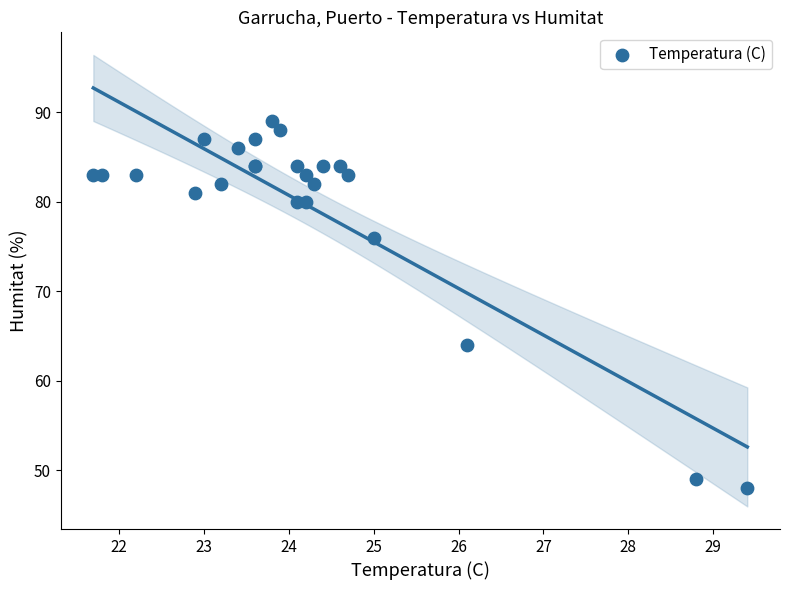

What Y value in the scatter plot is closest to 68?

64